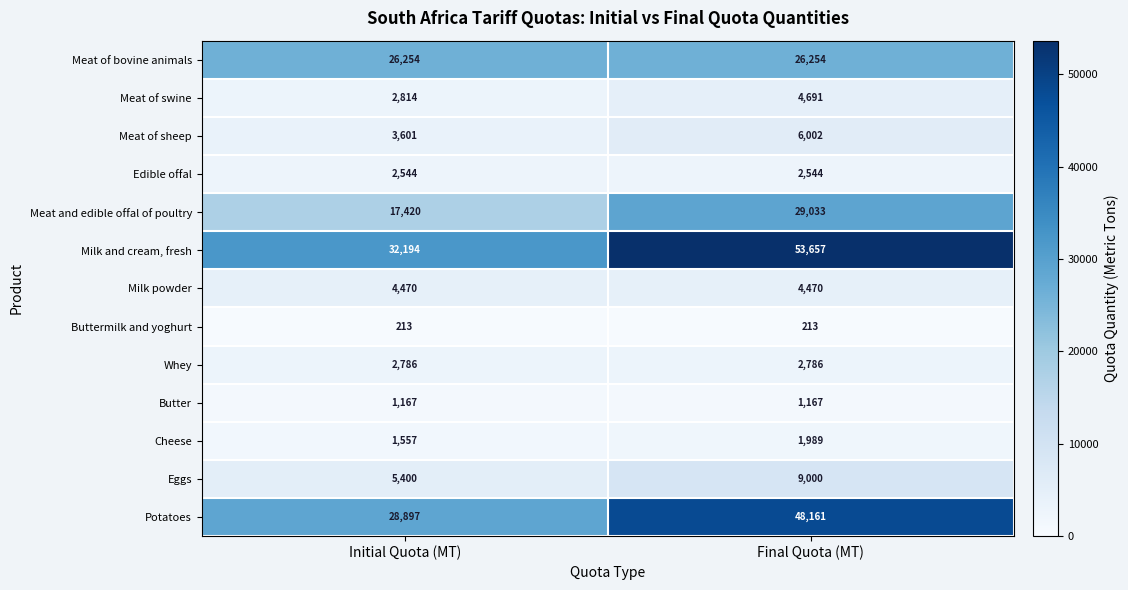

What is the sum of the Milk powder values at Final Quota (MT) and Initial Quota (MT)?

8940